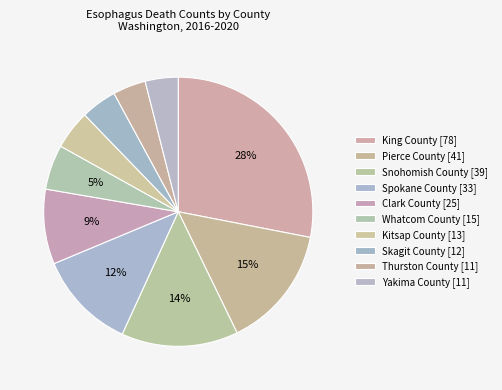

What is the change in value from Clark County to Kitsap County?

-12